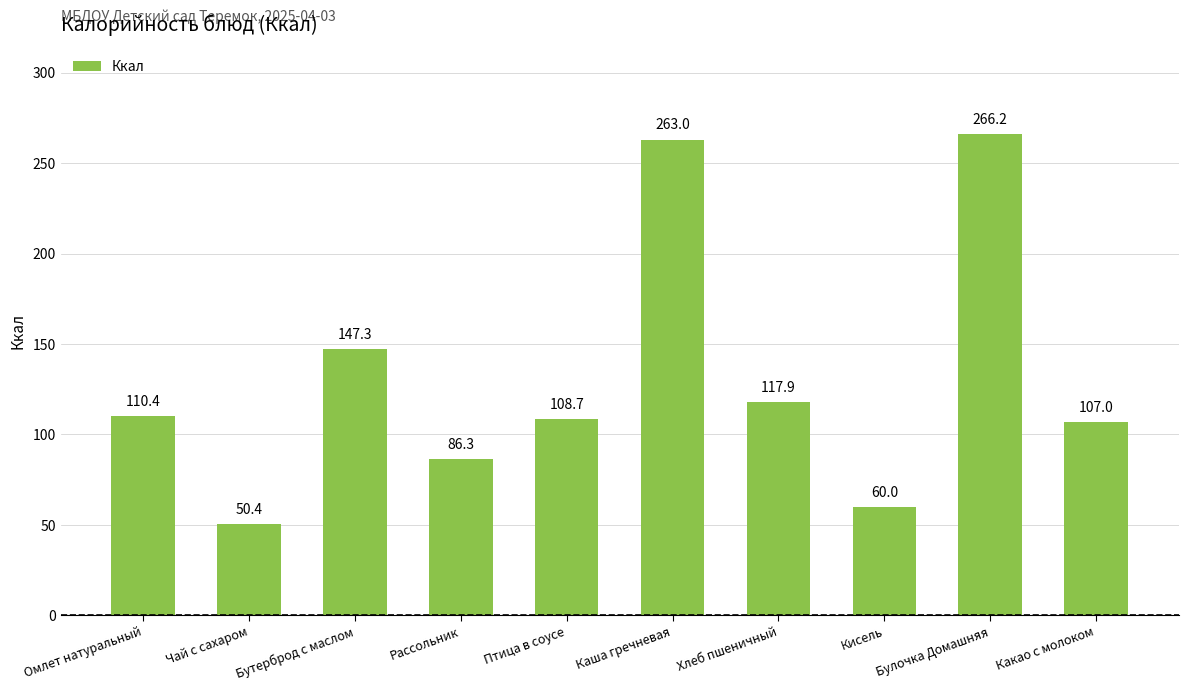

Reading left to right, what are all the values shown in this chart?

Омлет натуральный=110.4	Чай с сахаром=50.4	Бутерброд с маслом=147.3	Рассольник=86.3	Птица в соусе=108.7	Каша гречневая=263.0	Хлеб пшеничный=117.9	Кисель=60.0	Булочка Домашняя=266.2	Какао с молоком=107.0